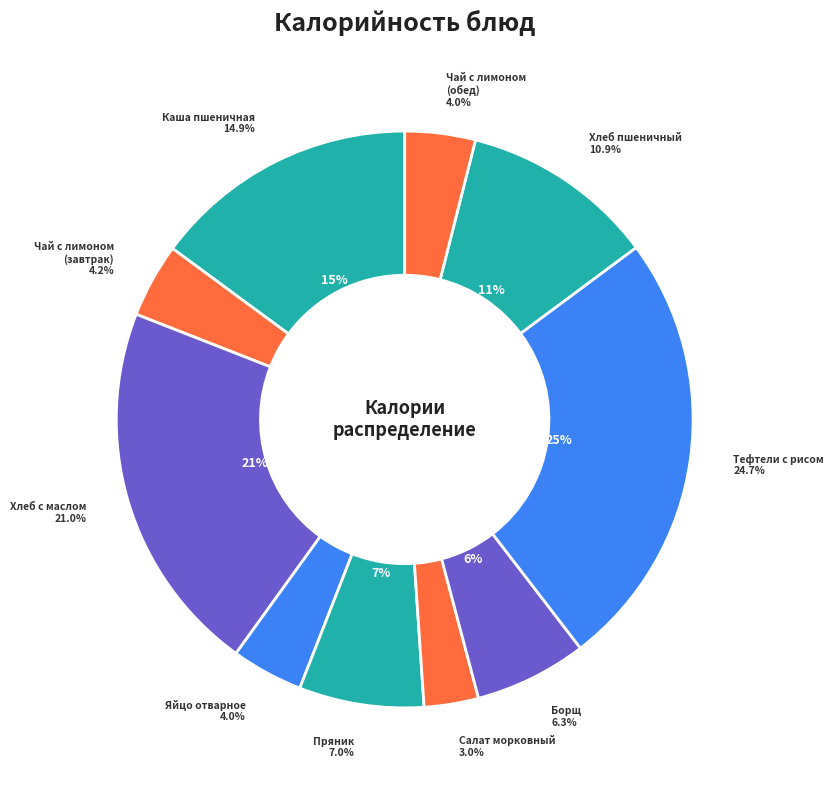

Does Пряник represent more than half of the total?

No